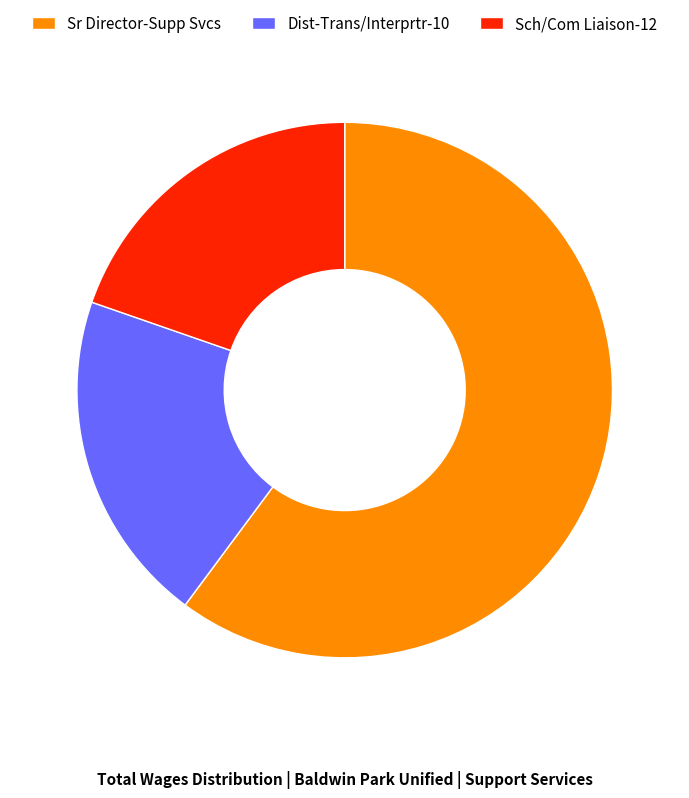

Count the number of slices in the pie.

3